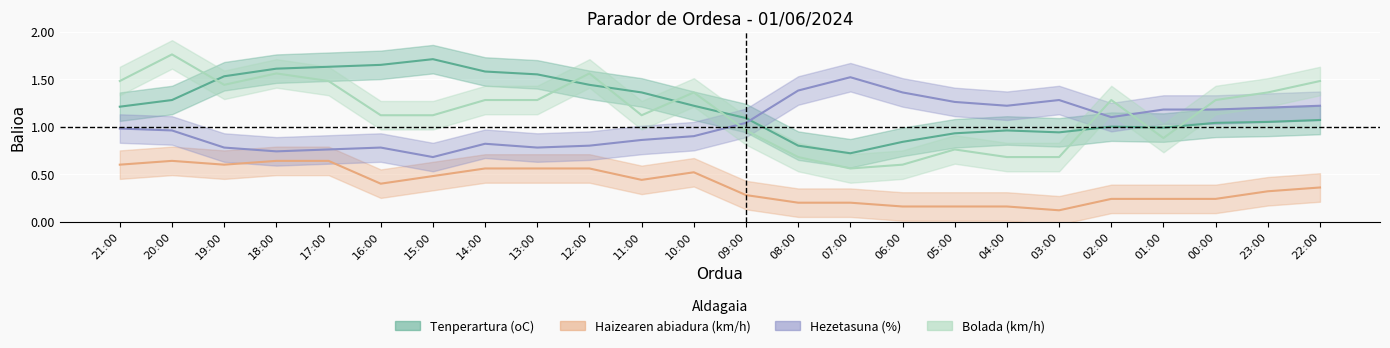

What is the sum of all Hezetasuna (%) values?

24.8